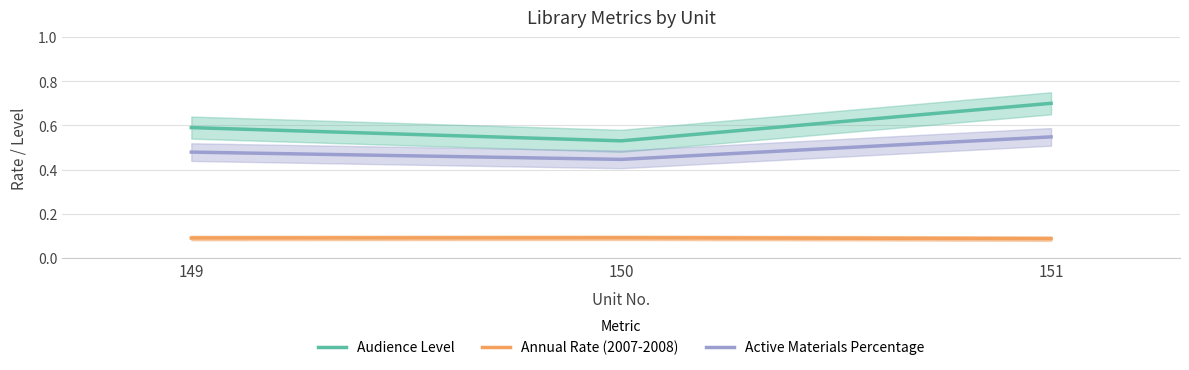

Is it true that Active Materials Percentage equals 0.8 at 150?

False